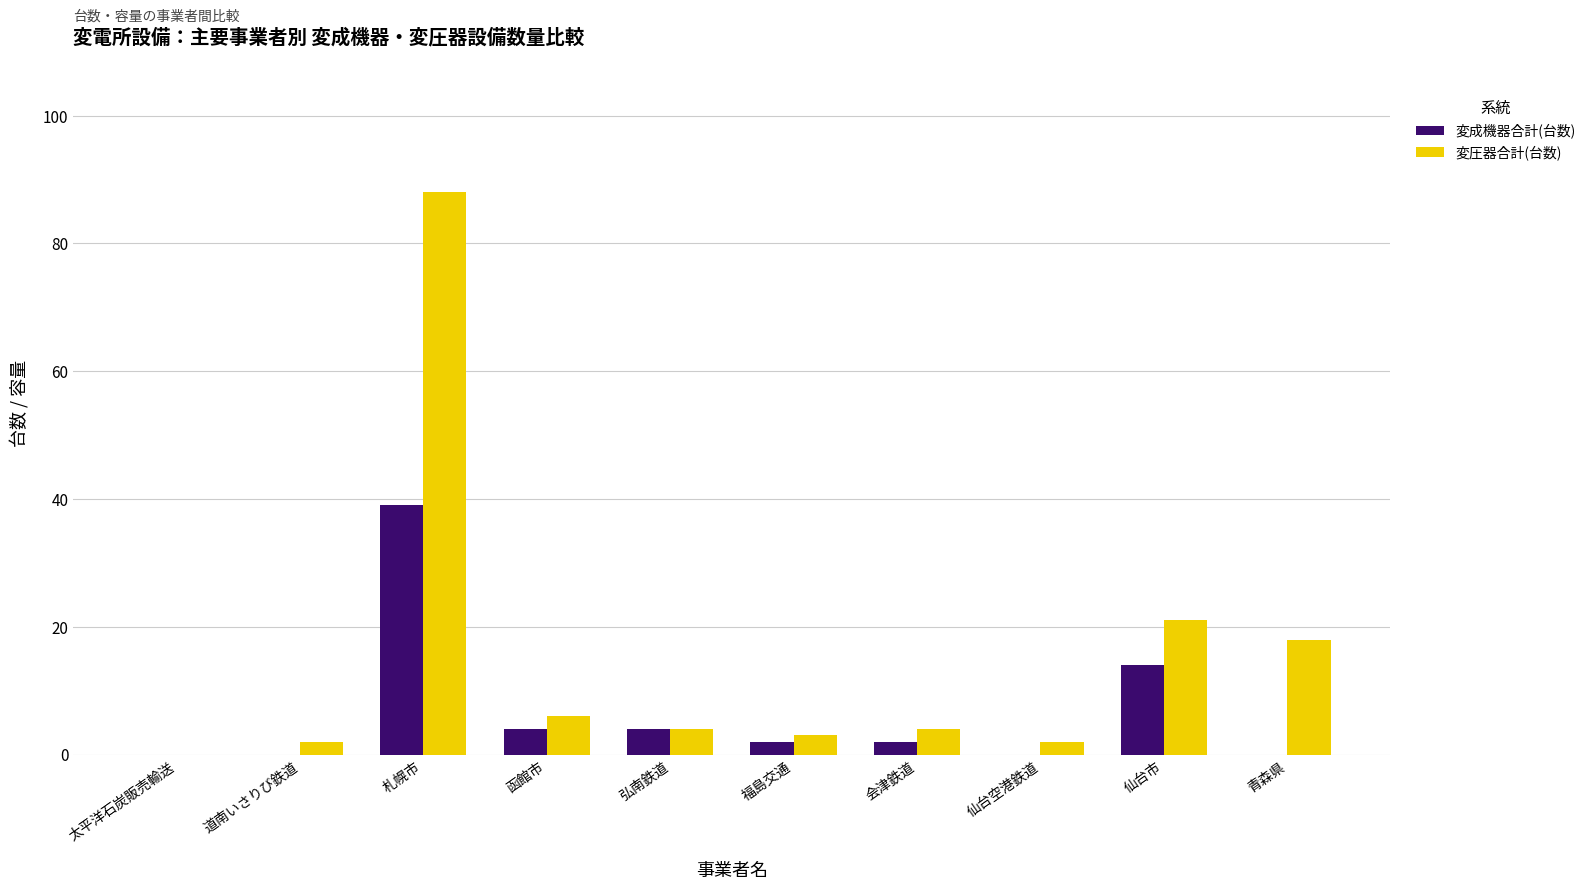

Read the 変圧器合計(台数) value at 仙台空港鉄道.

2